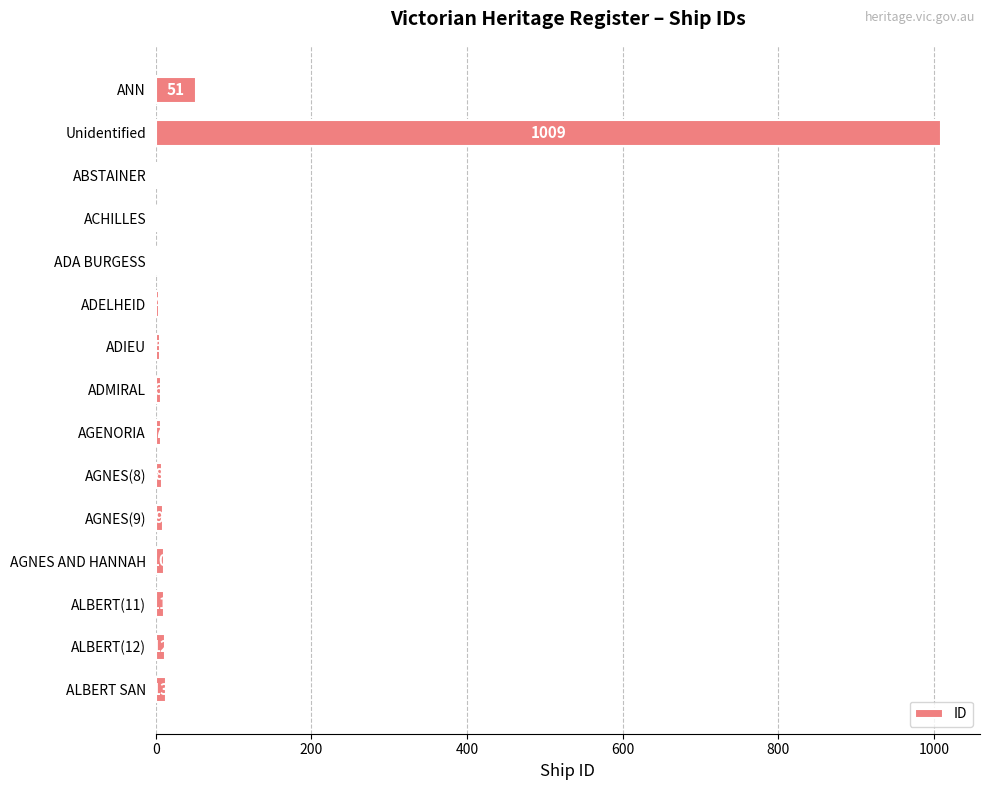

What is the sum of the values at AGNES AND HANNAH and Unidentified?

1019